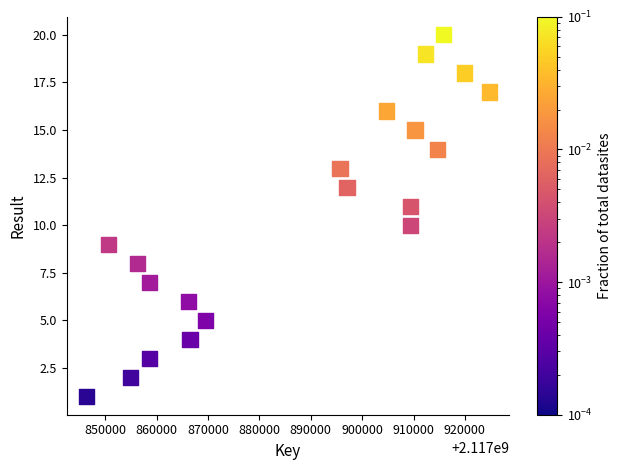

What is the range of Y values (max minus min)?

19